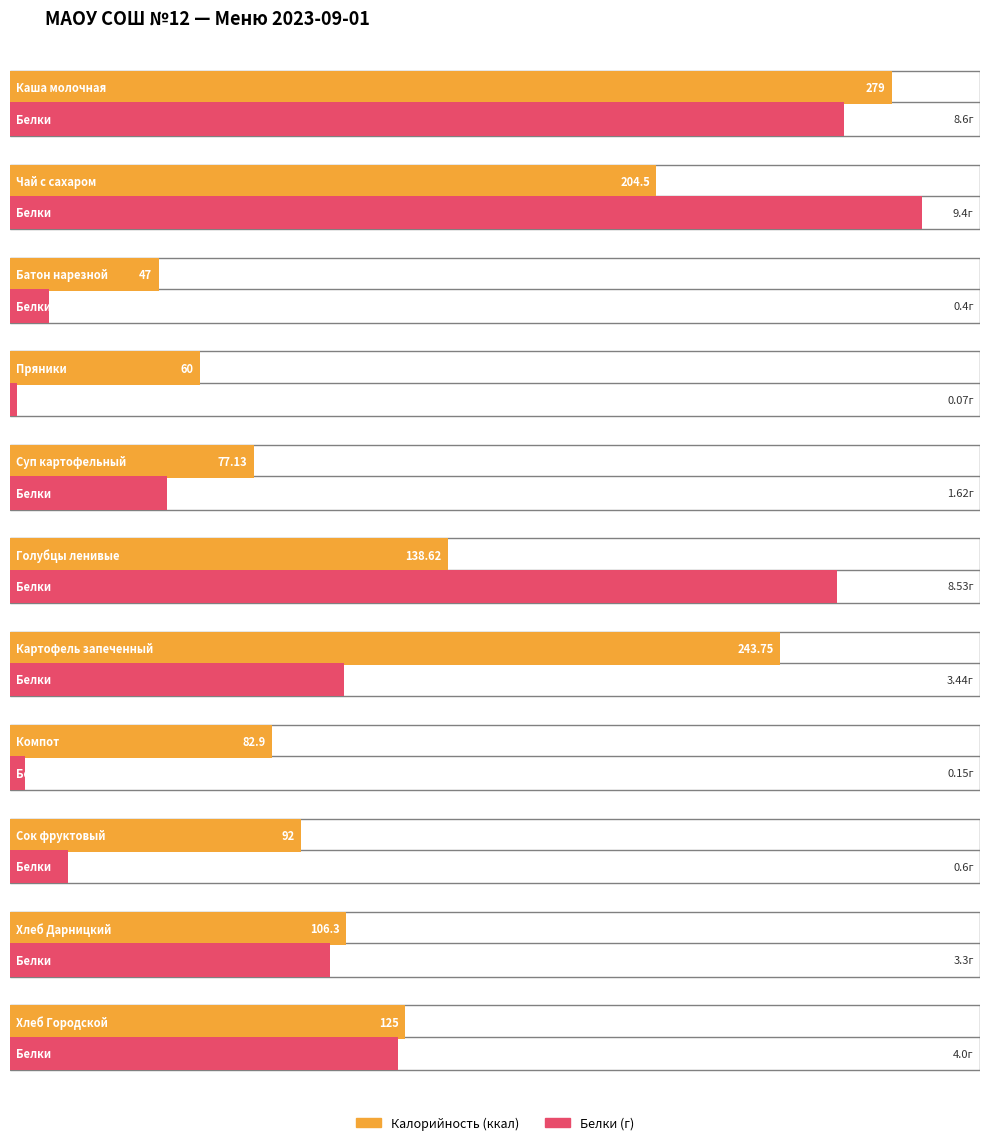

What is the difference between the second highest and second lowest values in the Белки series?

8.4